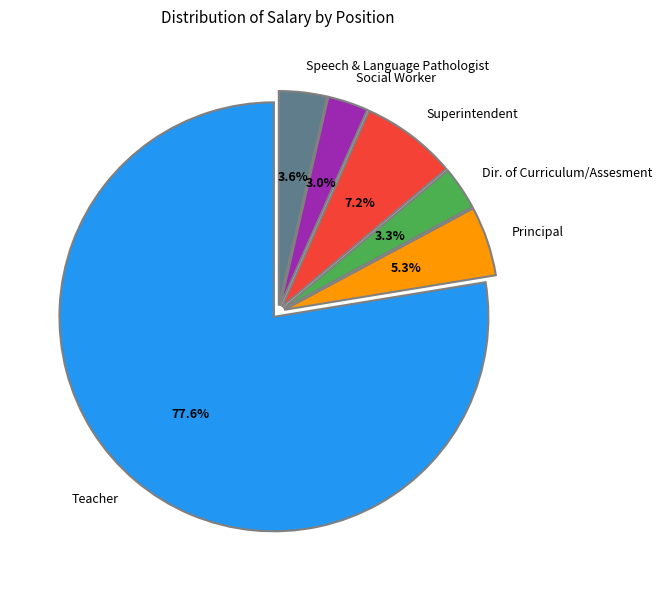

Which has a higher value, Social Worker or Superintendent?

Superintendent